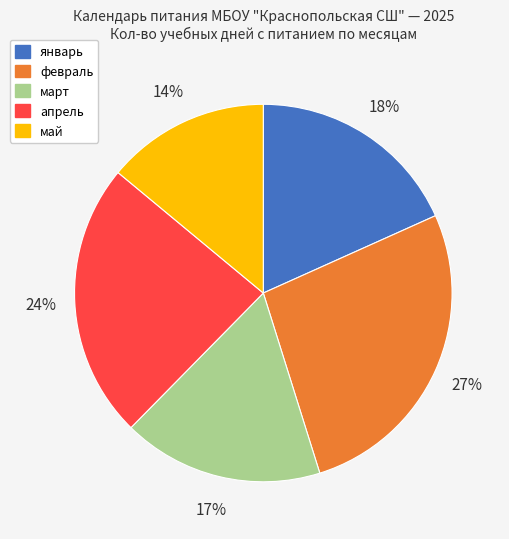

To the nearest percent, what is the average slice percentage?

20%